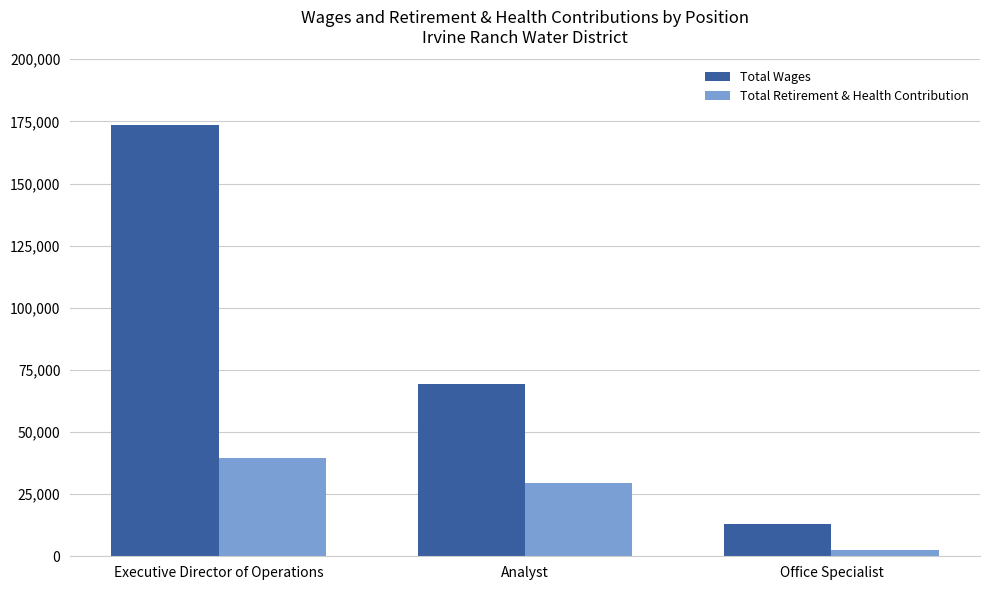

What is the value of the Total Retirement & Health Contribution bar at the 1st from the left?

39488